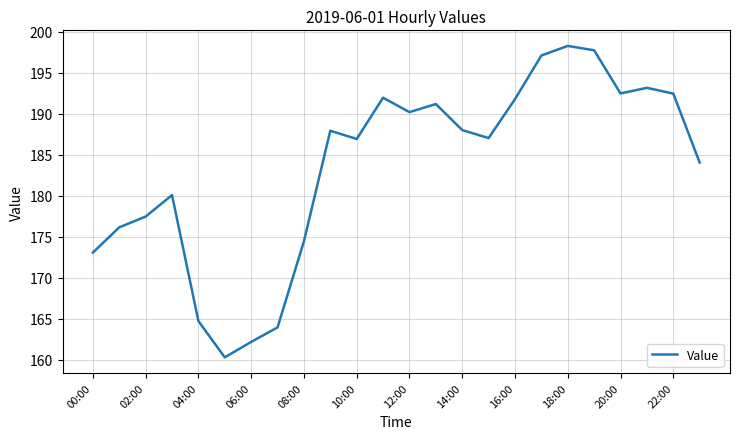

What is the difference between the maximum and minimum values?

38.0